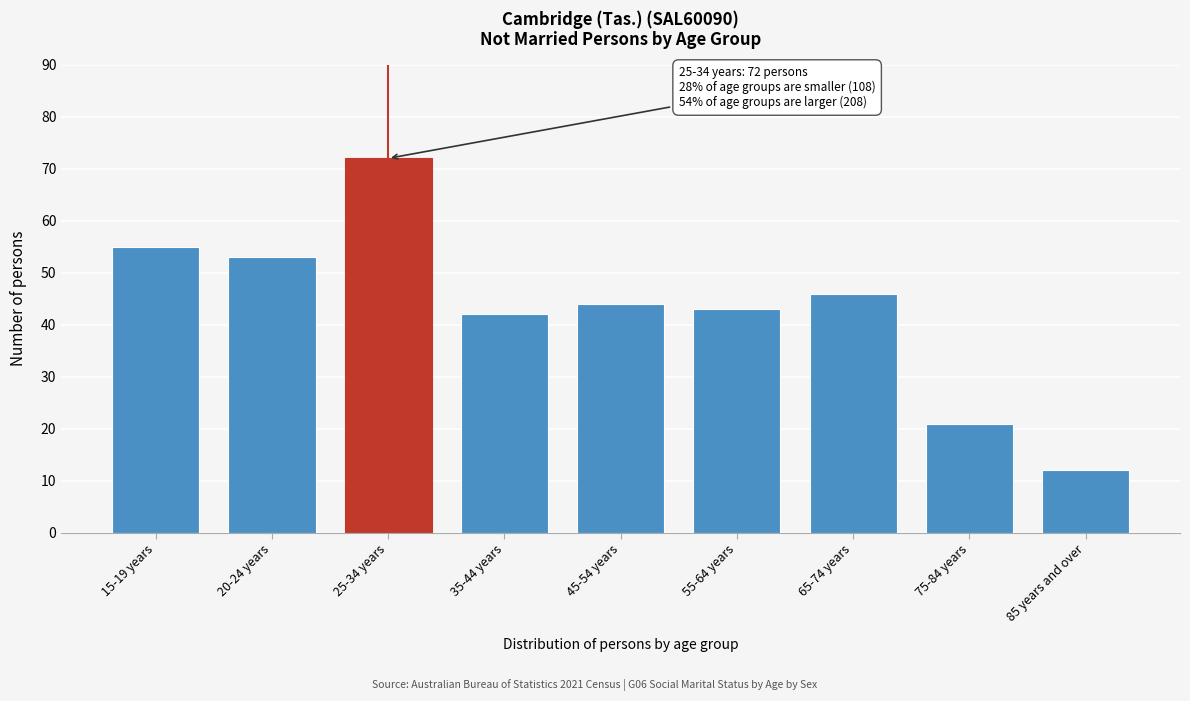

Reading left to right, what are all the values shown in this chart?

15-19 years=55	20-24 years=53	25-34 years=72	35-44 years=42	45-54 years=44	55-64 years=43	65-74 years=46	75-84 years=21	85 years and over=12